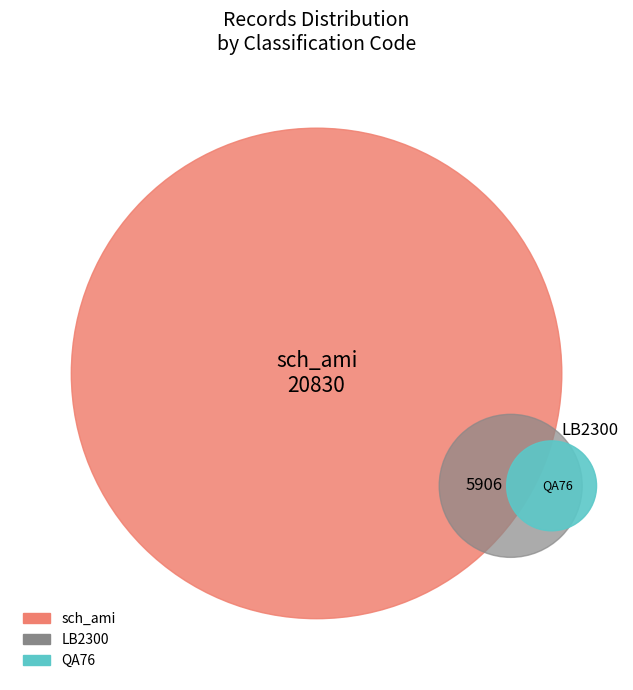

True or false: sch_ami accounts for 66% of the total.

False